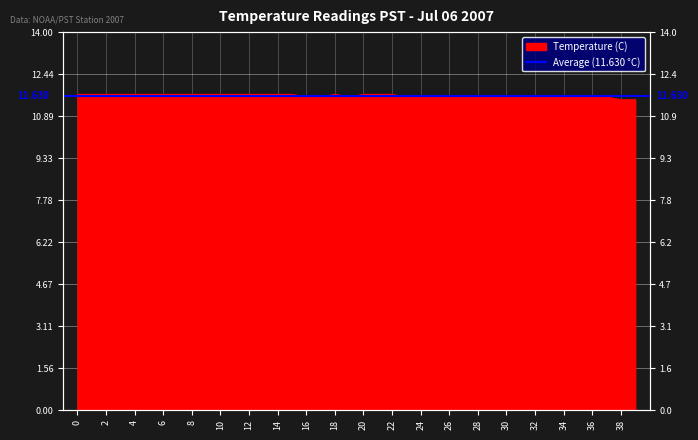

At which label is the value closest to 11?

38